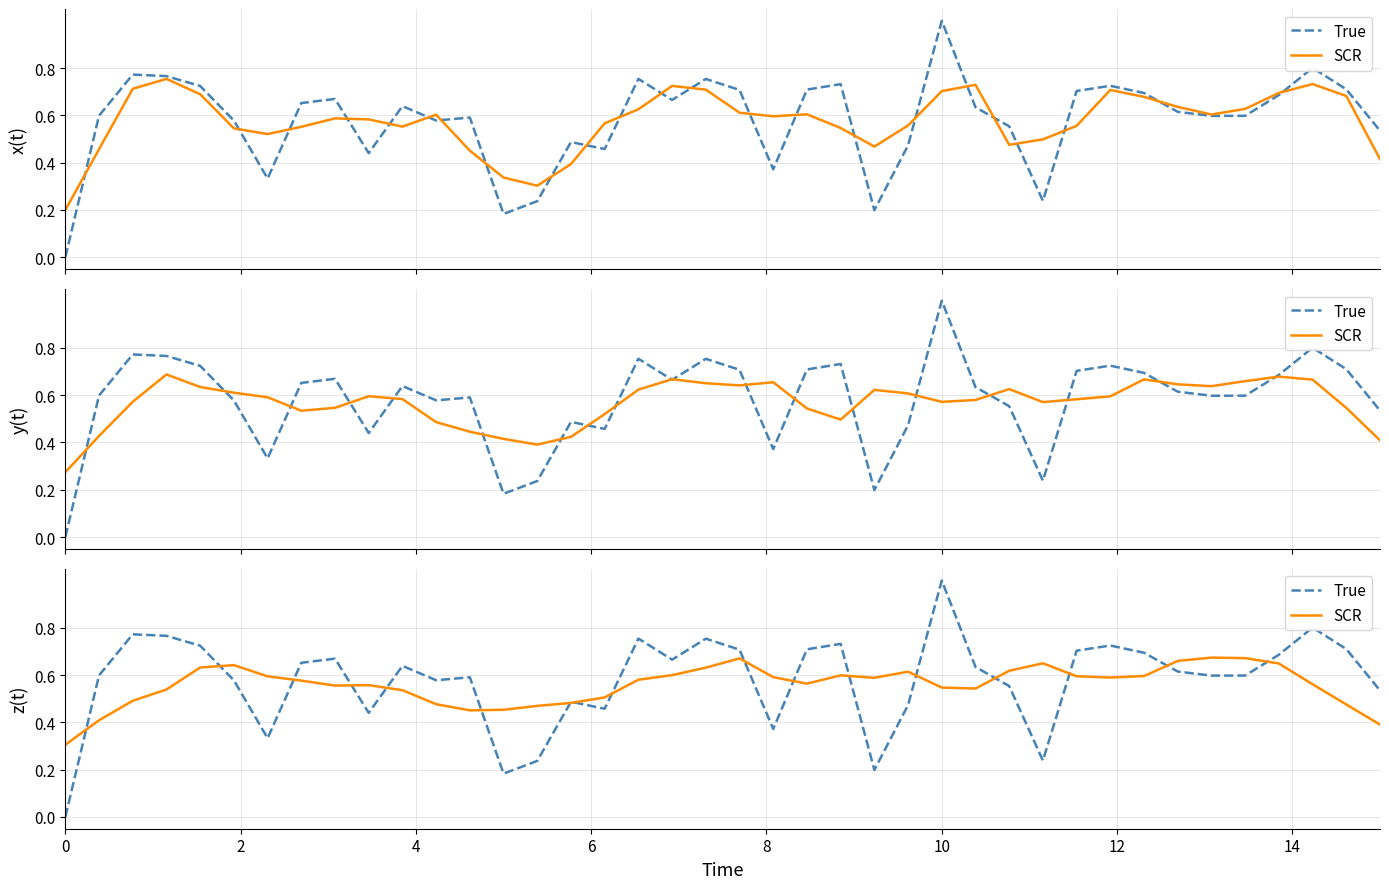

Count the number of categories in the chart.

40